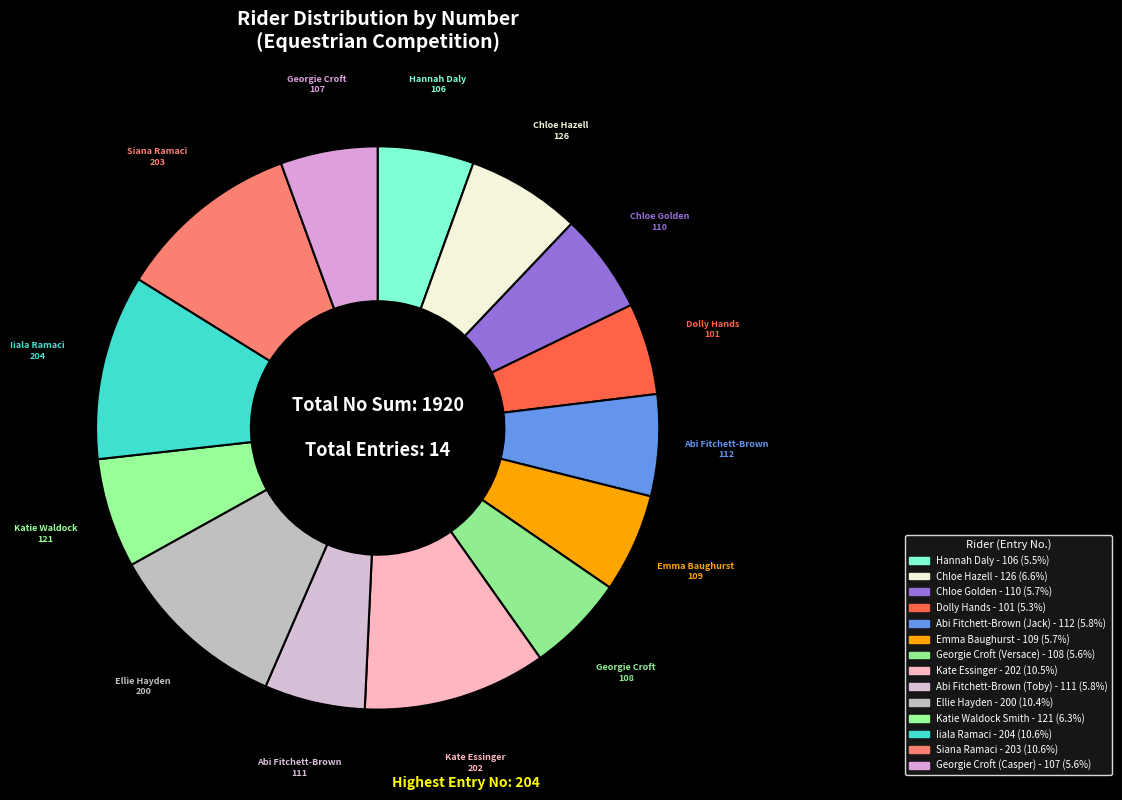

Count the number of slices in the pie.

14